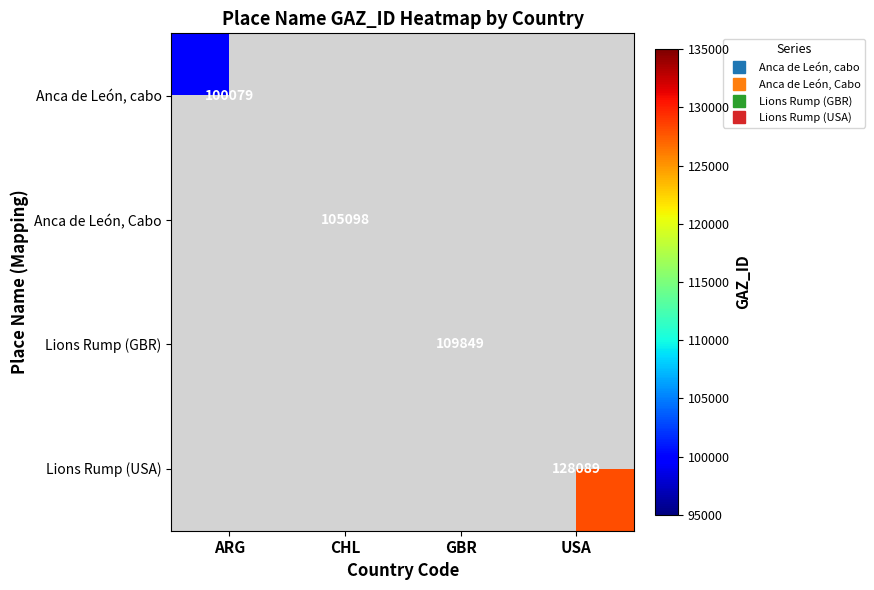

How many values in Anca de León, cabo are above zero?

1